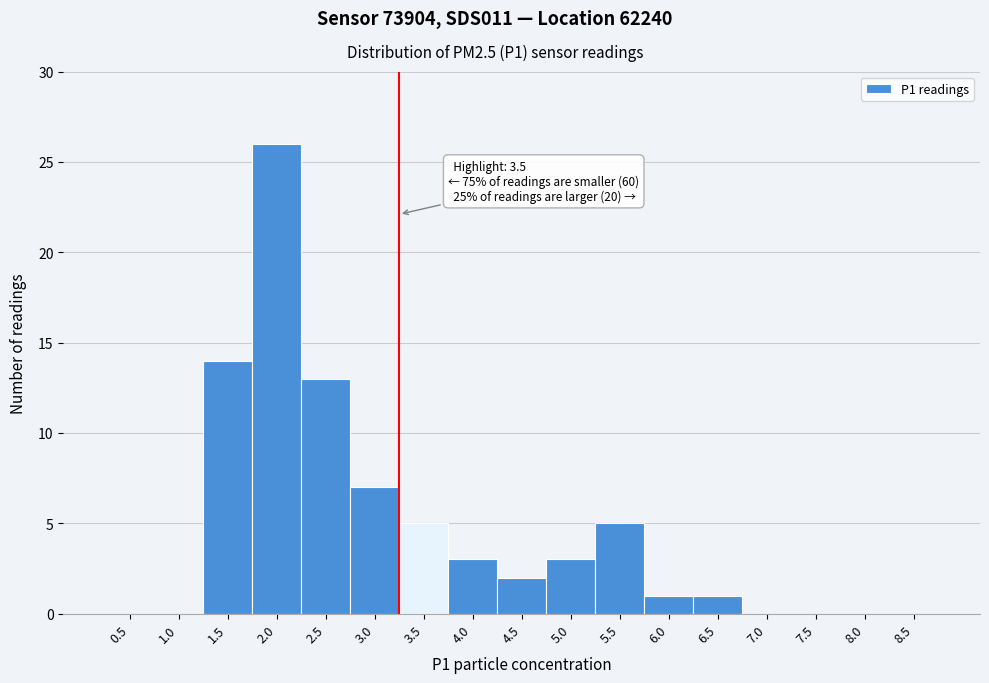

Reading right to left, list all the values displayed in this chart.

8.5=0	8.0=0	7.5=0	7.0=0	6.5=1	6.0=1	5.5=5	5.0=3	4.5=2	4.0=3	3.5=5	3.0=7	2.5=13	2.0=26	1.5=14	1.0=0	0.5=0